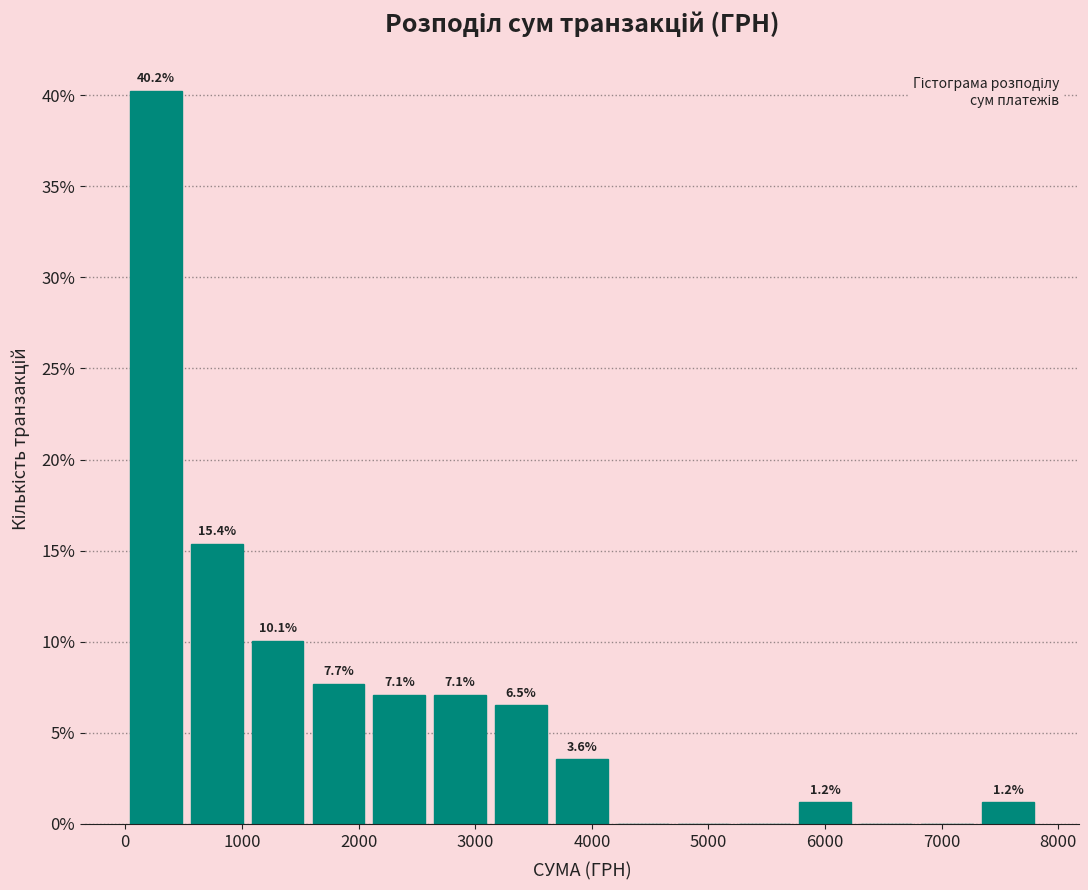

Which range on the x-axis has the tallest bar?

0 to 500